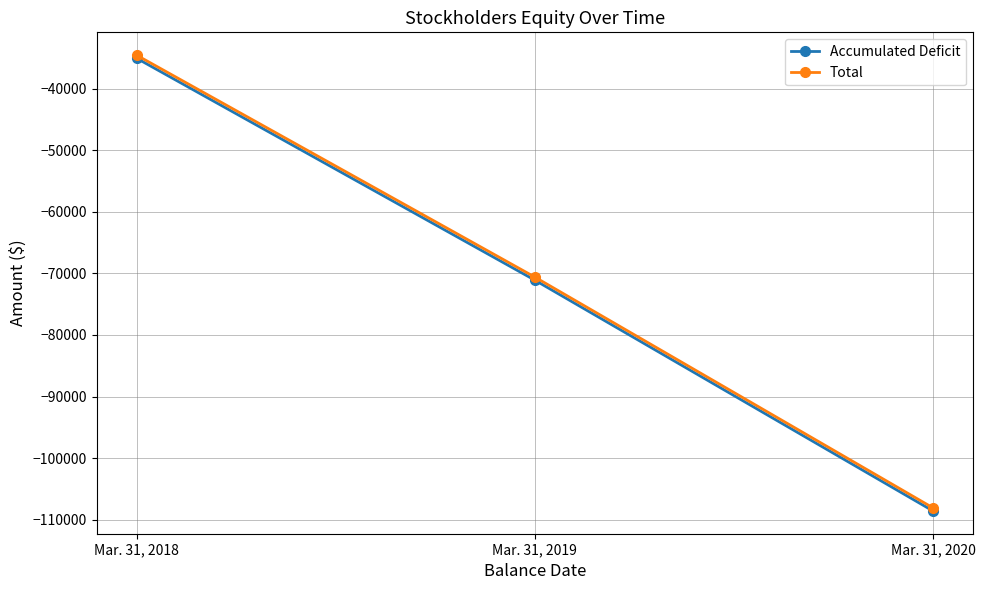

Reading left to right, list all the values displayed in this chart.

Accumulated Deficit: -35052	-71089	-108572
Total: -34552	-70589	-108072